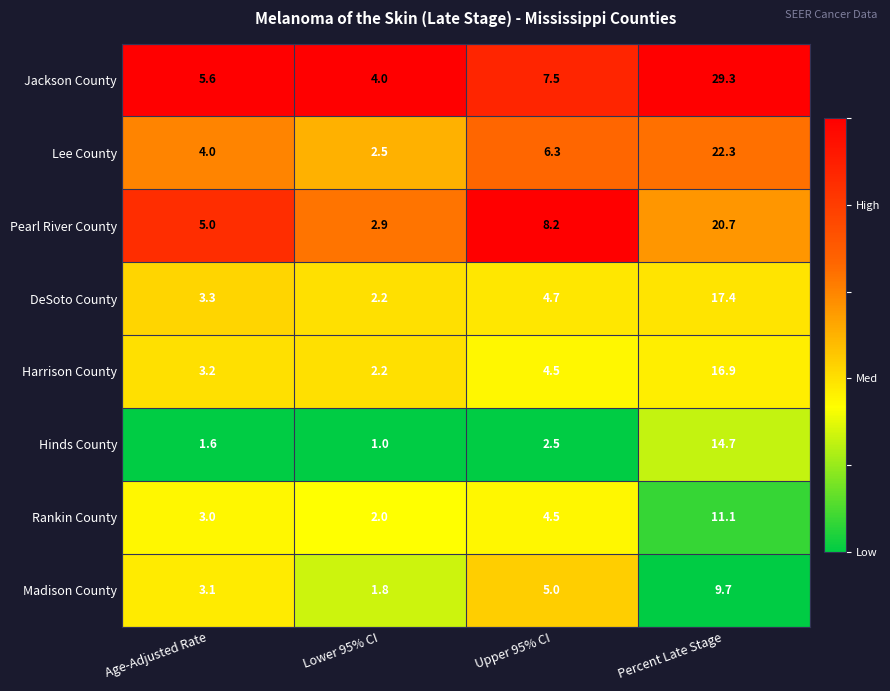

What is the spread (max minus min) of values at Upper 95% CI?

5.7